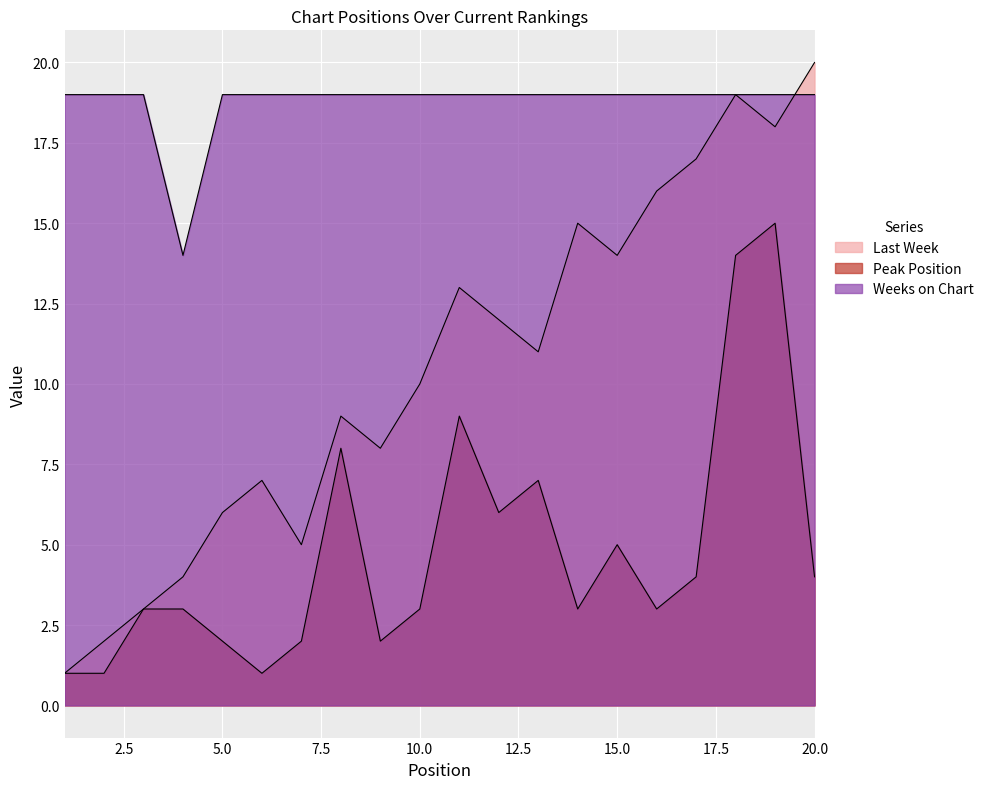

At which label does Peak Position first exceed 3?

8